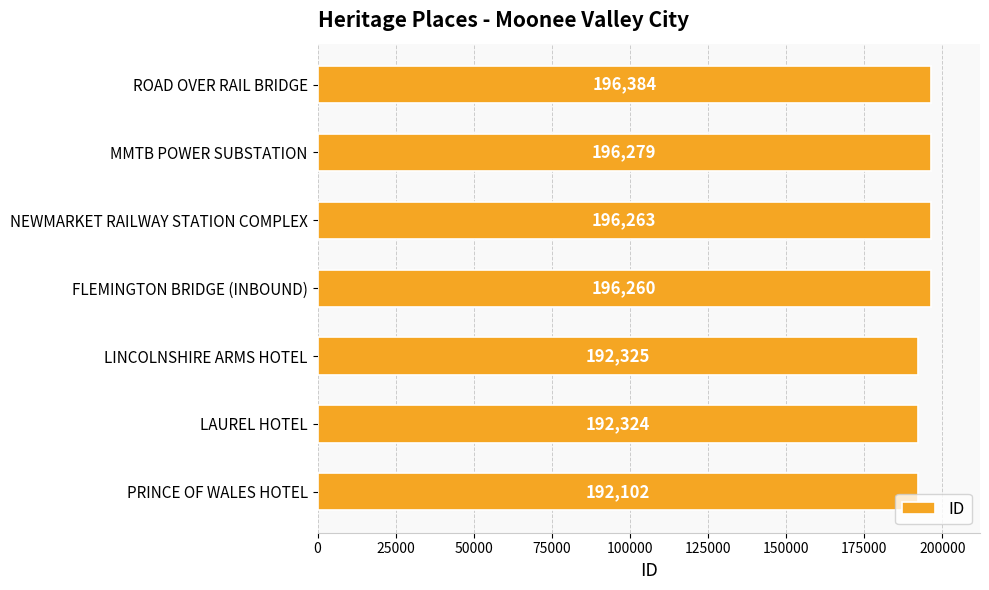

Which label corresponds to the largest value in the chart?

ROAD OVER RAIL BRIDGE